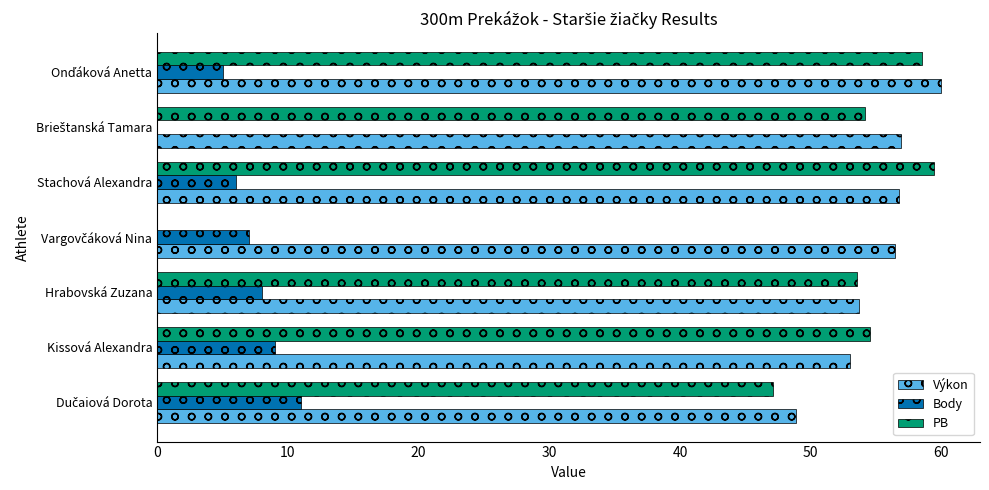

What is the sum of all Body values?

46.0